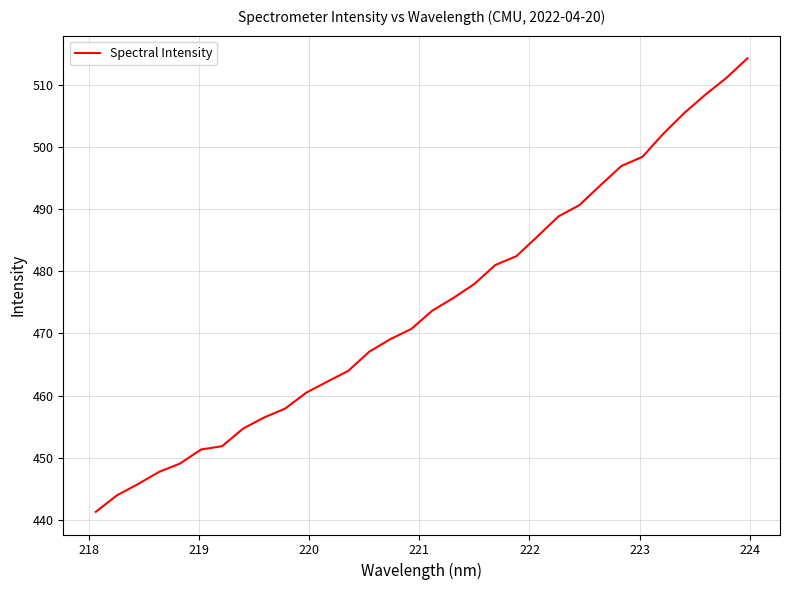

What is the difference between the maximum and minimum values?

73.0